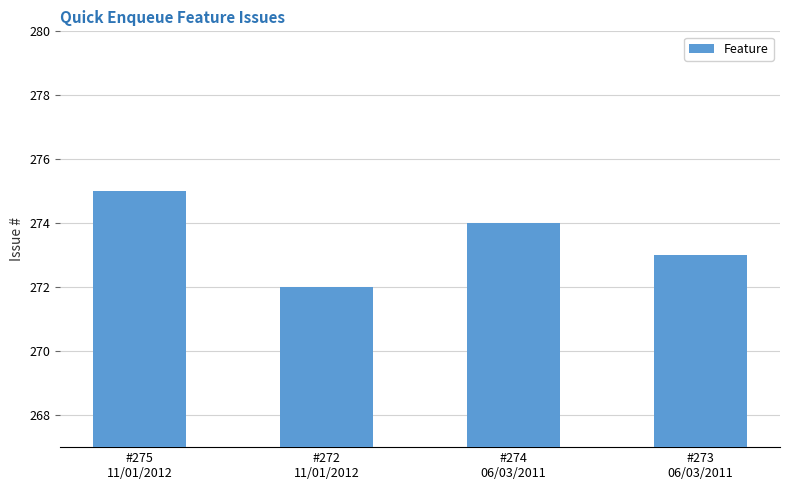

Reading left to right, what are all the values shown in this chart?

275	272	274	273